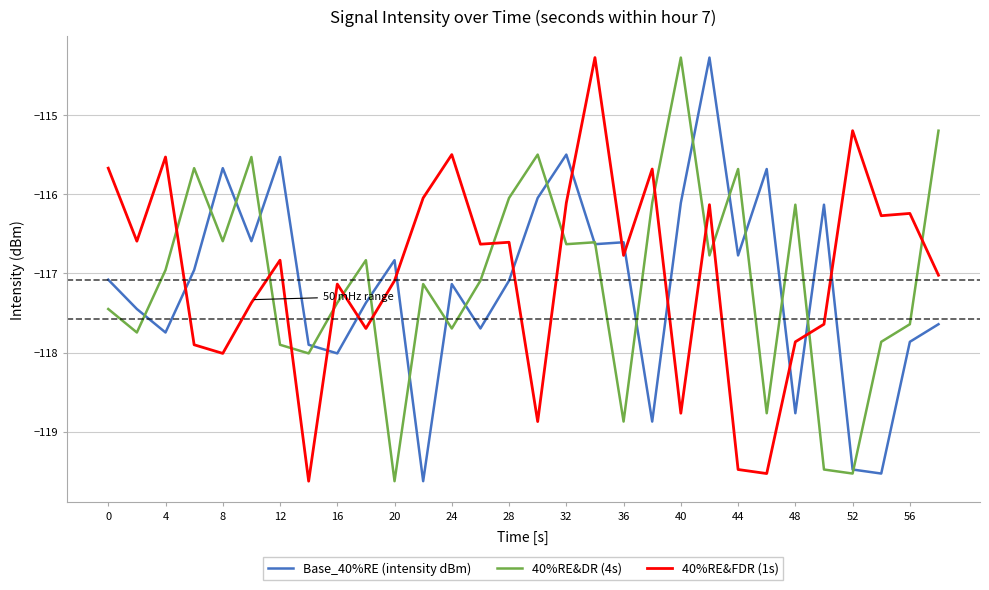

What is the greatest value displayed?

-114.3